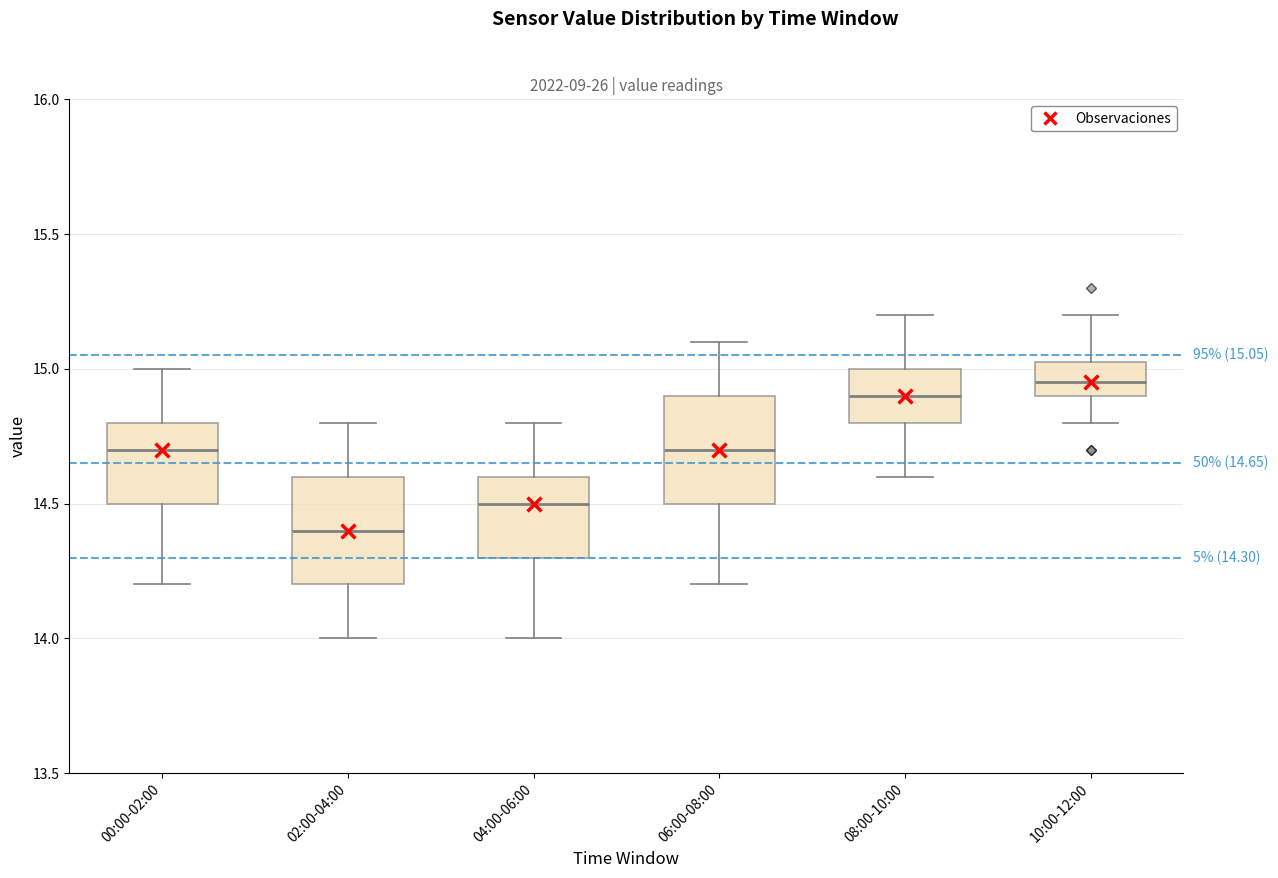

Which box's median line is the lowest?

02:00-04:00